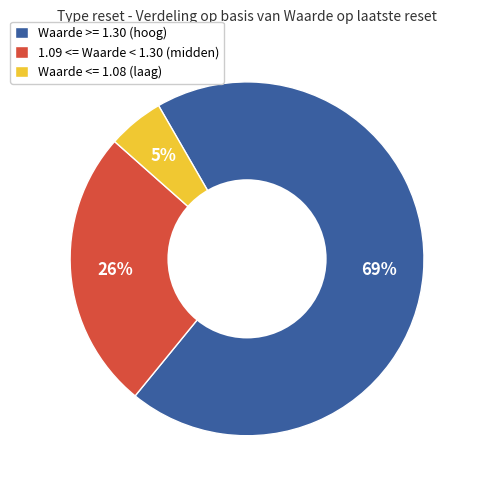

Between 1.09 <= Waarde < 1.30 (midden) and Waarde <= 1.08 (laag), which is larger?

1.09 <= Waarde < 1.30 (midden)